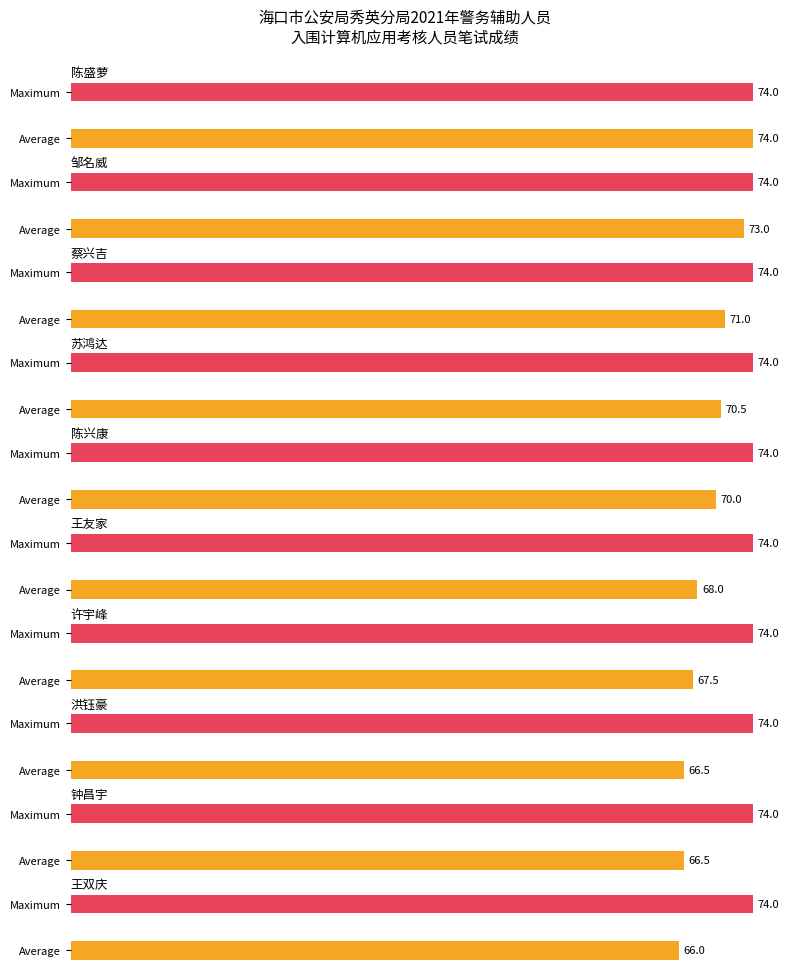

What is the average value of the Average utilization series?

69.3